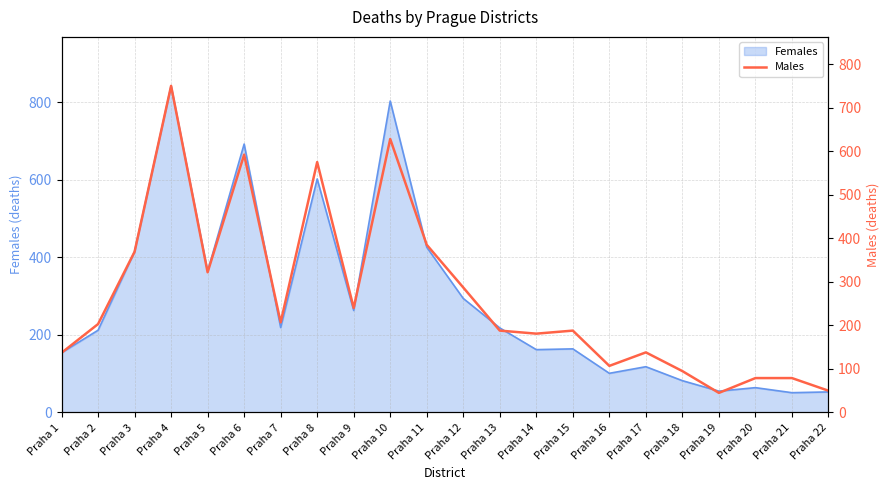

True or false: the data shows 50 at Praha 22.

True